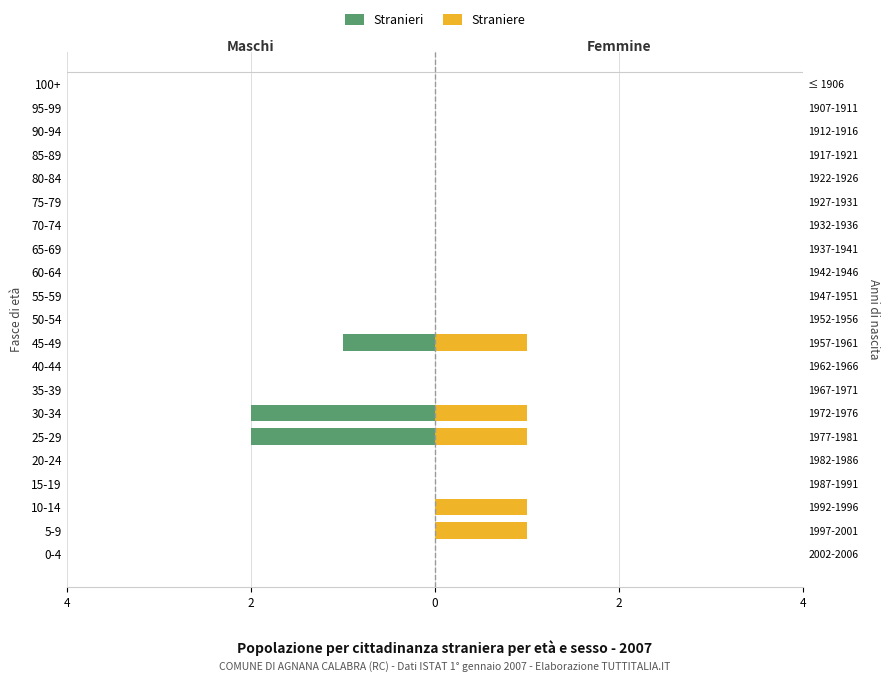

What is the difference between the maximum and minimum values in the Stranieri series?

2